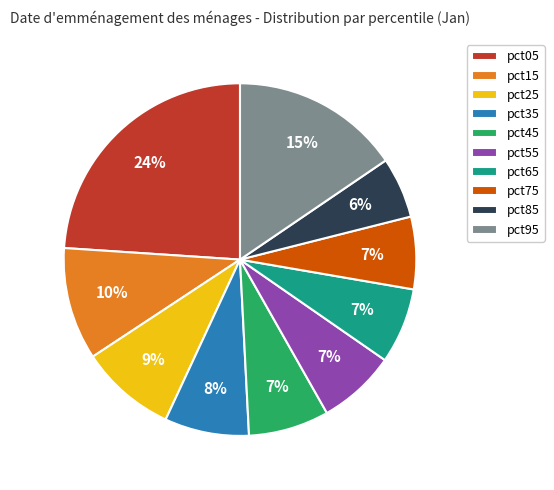

The pct85 slice represents 1% of the pie. True or false?

False